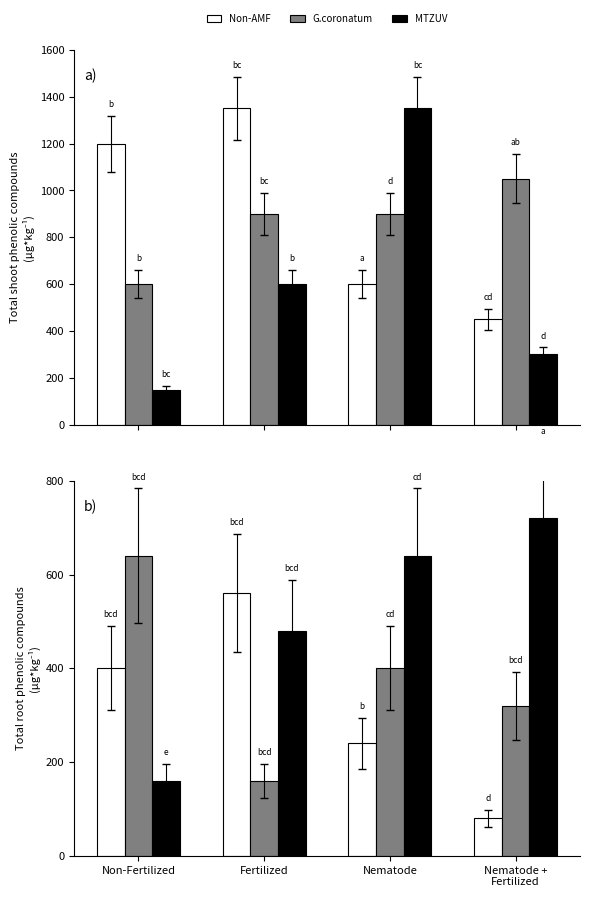

What is the label of the 2nd bar from the right?

Nematode